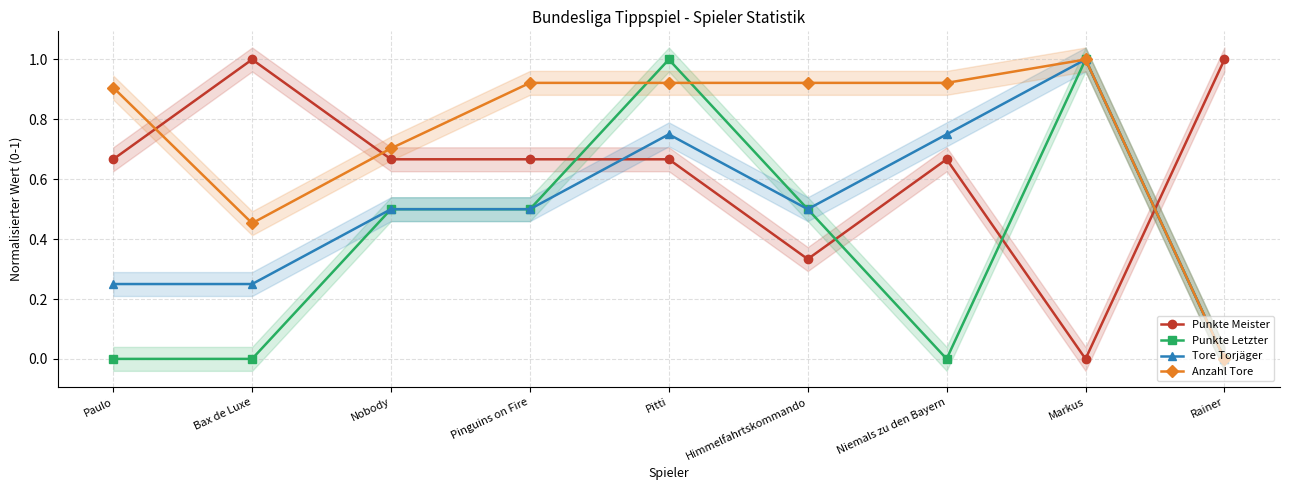

What is the total value across all series at Himmelfahrtskommando?

2.3